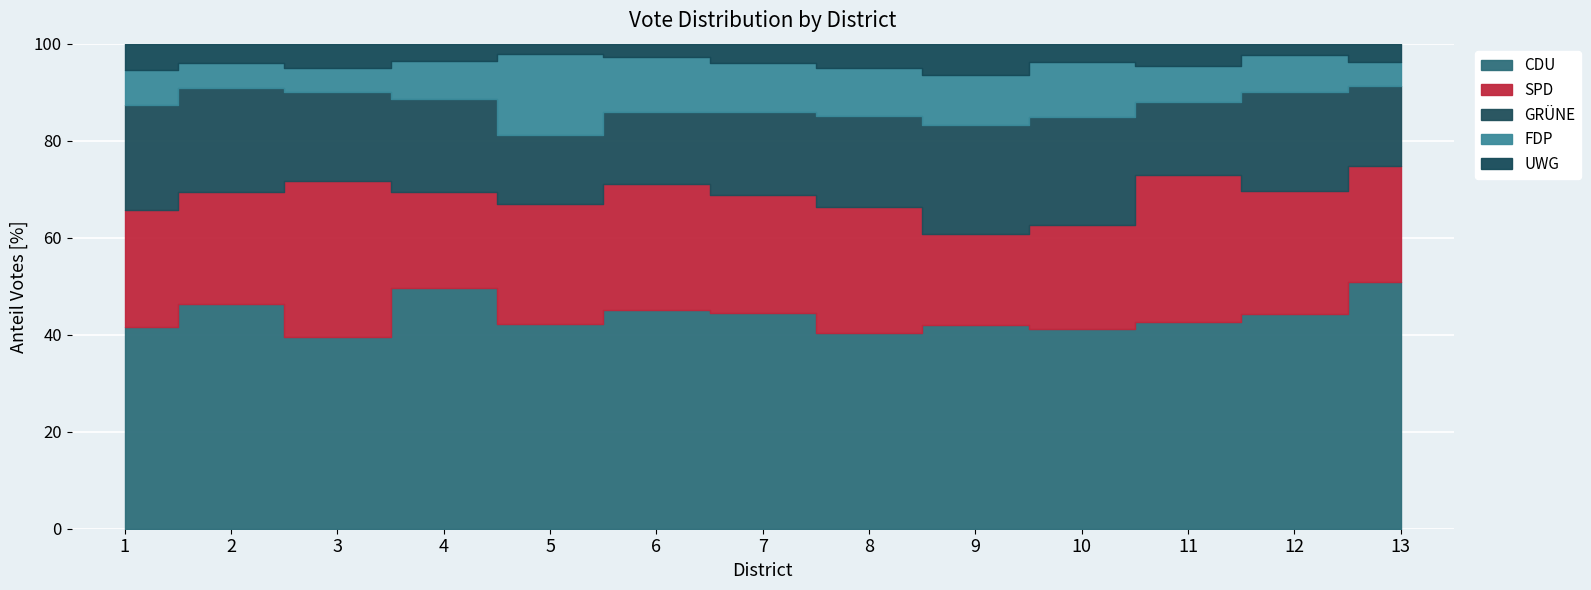

The value of UWG at 11 Rott is 22. True or false?

False